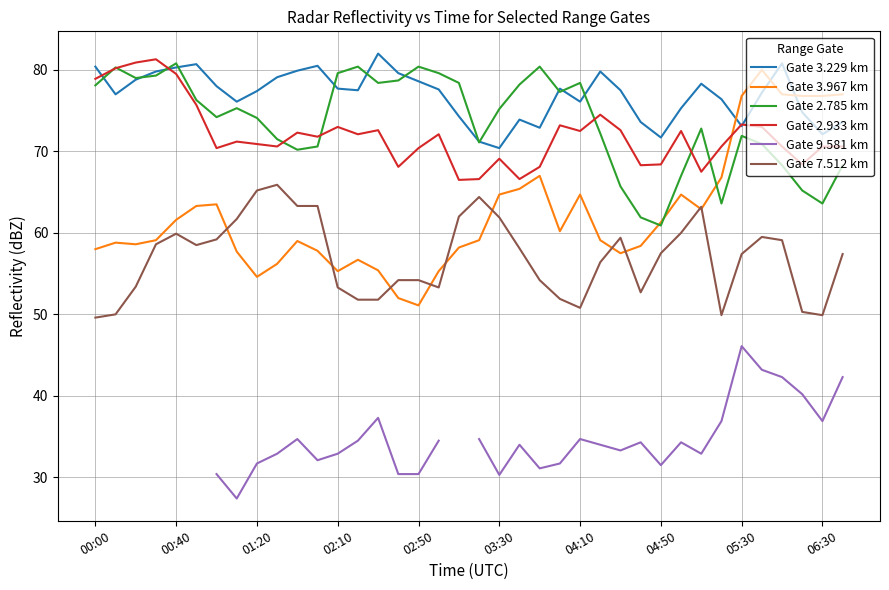

What are all the series names shown in the legend?

Gate 3.229 km, Gate 3.967 km, Gate 2.785 km, Gate 2.933 km, Gate 9.581 km, Gate 7.512 km